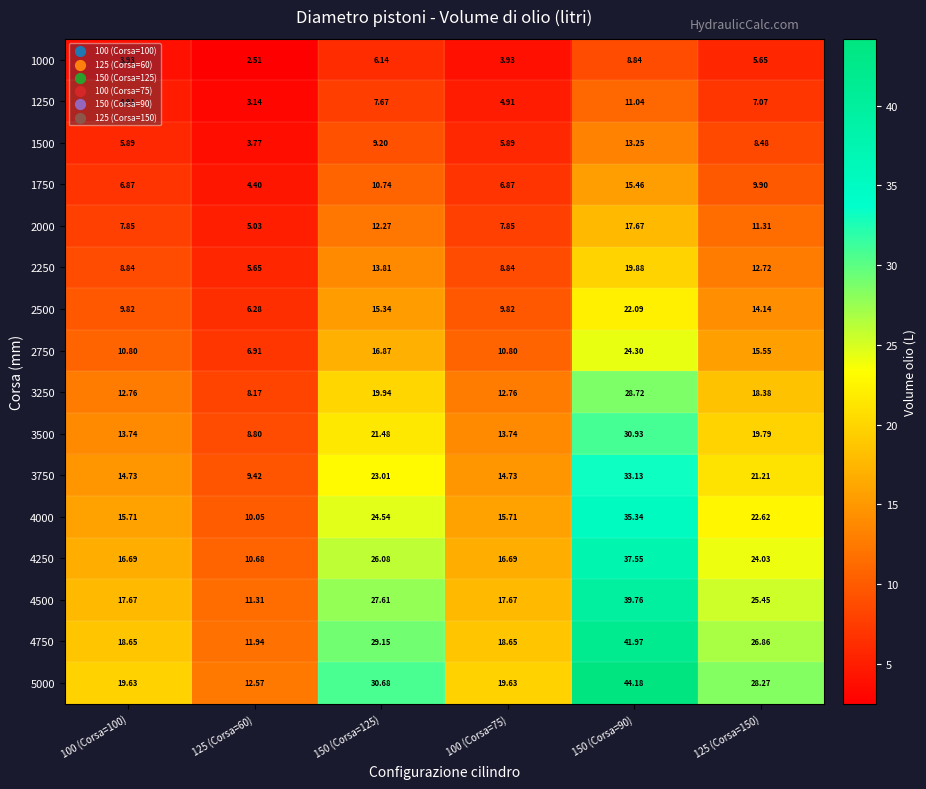

Is the value of 5000 at 150 (Corsa=125) greater than the value of 3750 at 150 (Corsa=125)?

Yes